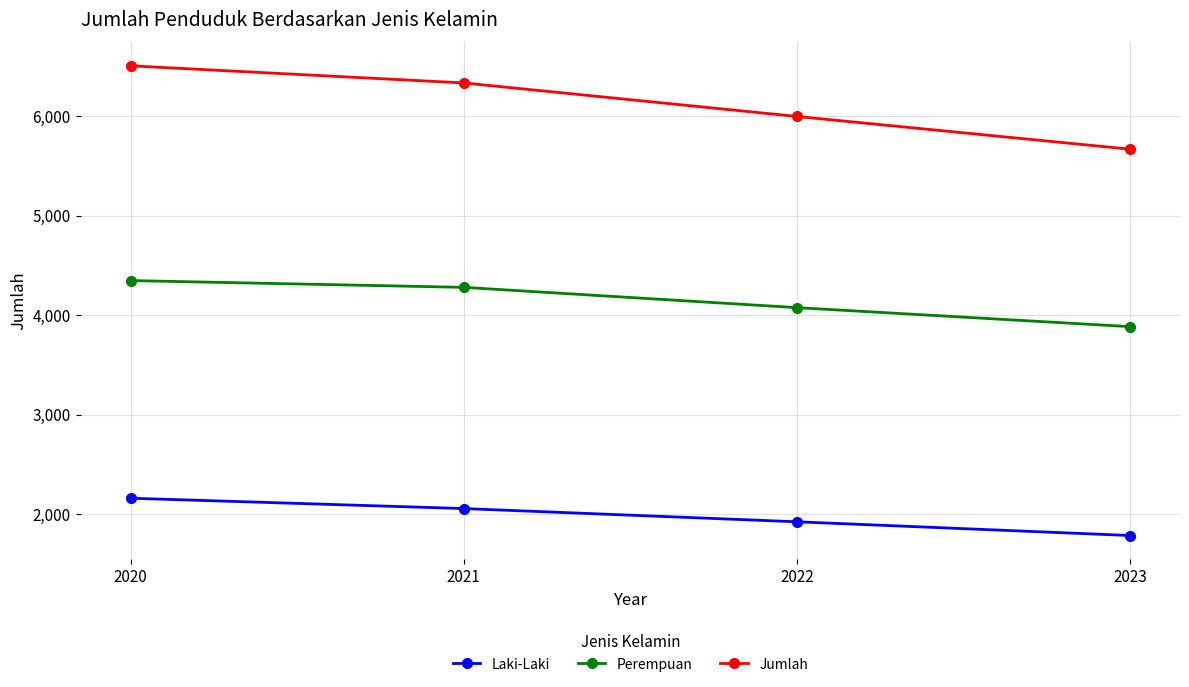

True or false: Laki-Laki and Perempuan cross at least once.

False